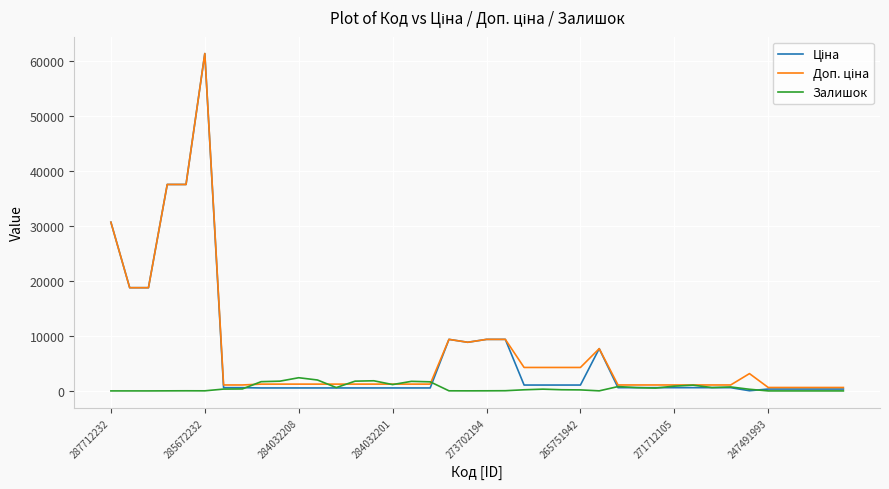

What is the maximum value shown in the chart?

61434.3